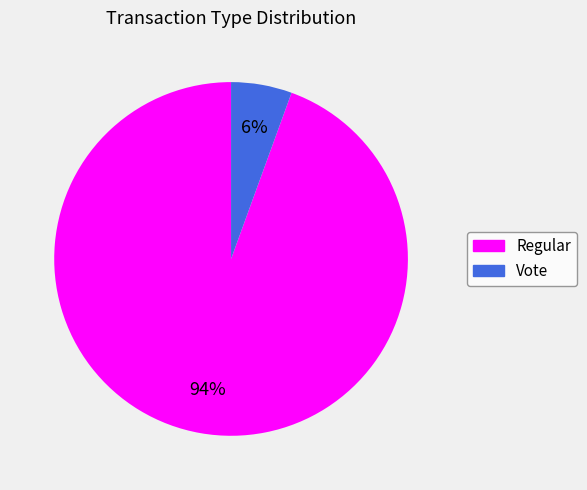

Is Vote the majority of the pie?

No